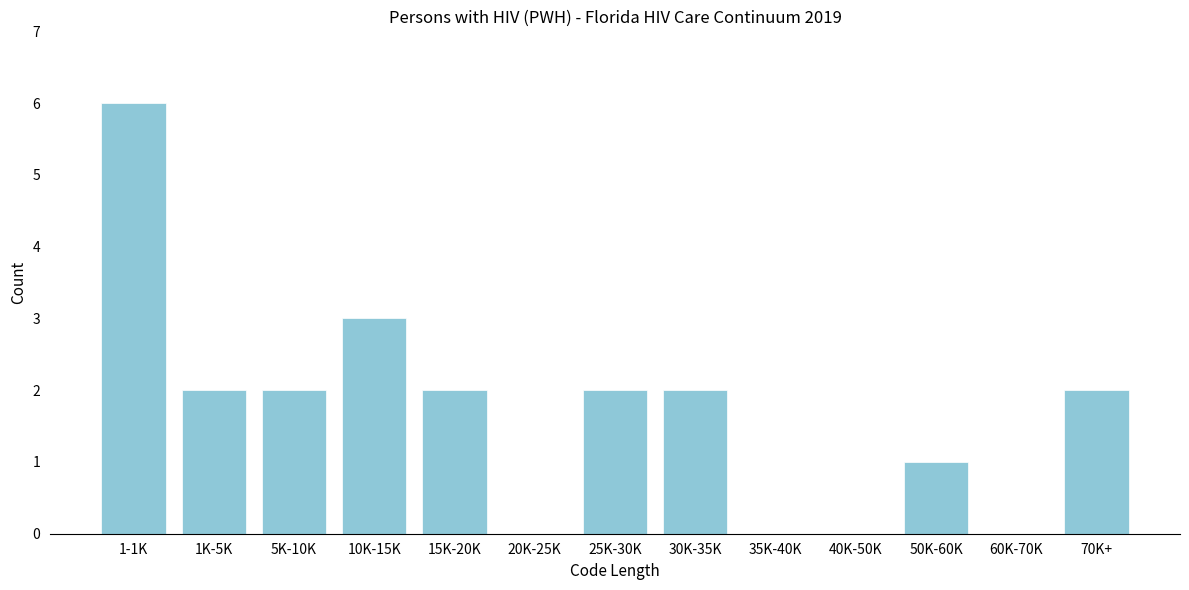

Reading left to right, list all the values displayed in this chart.

1-1K=6	1K-5K=2	5K-10K=2	10K-15K=3	15K-20K=2	20K-25K=0	25K-30K=2	30K-35K=2	35K-40K=0	40K-50K=0	50K-60K=1	60K-70K=0	70K+=2